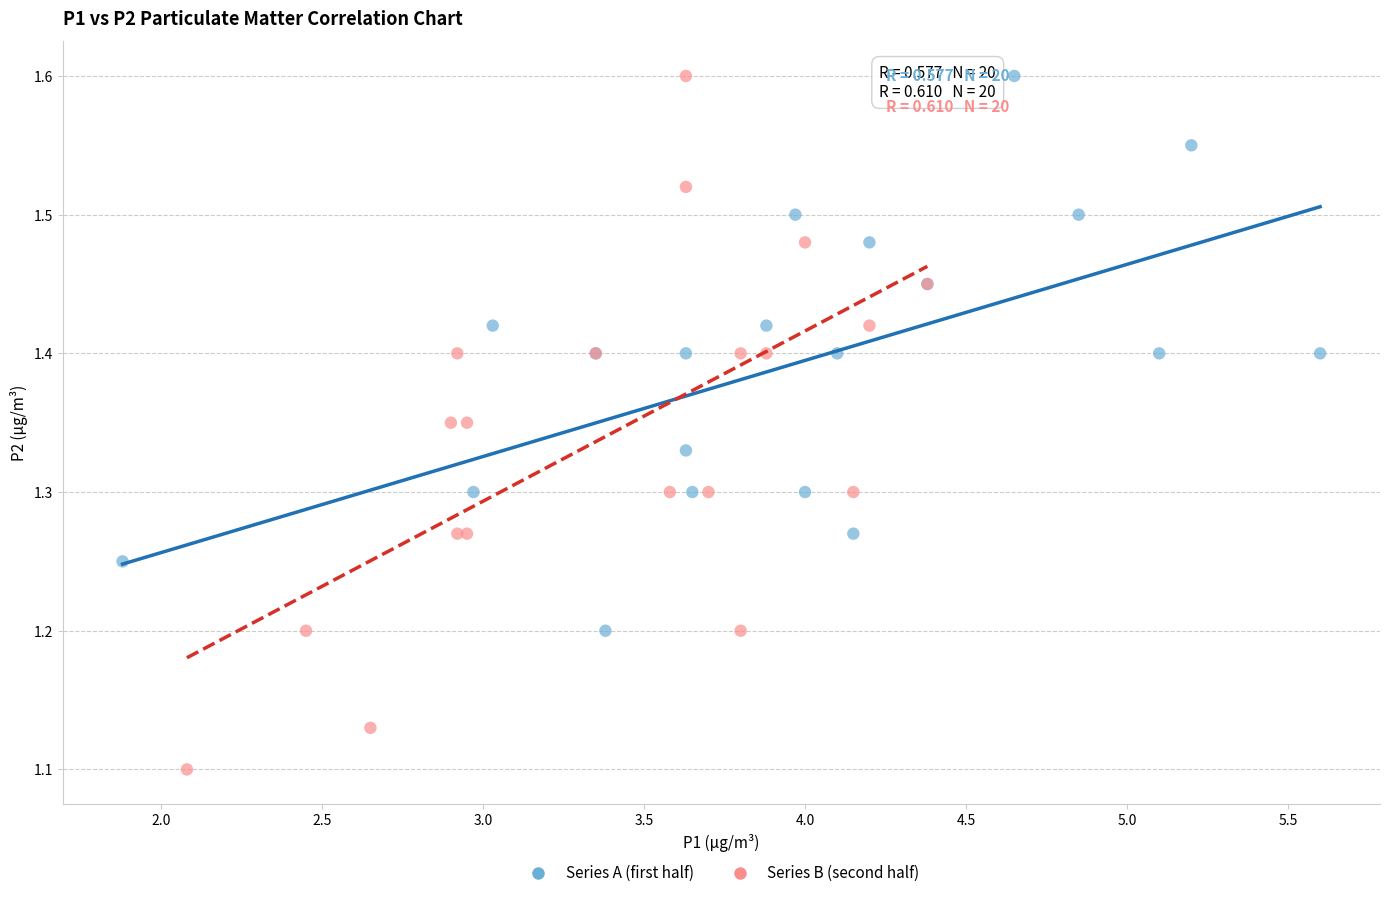

What are all the series names shown in the legend?

Series A (first half), Series B (second half)